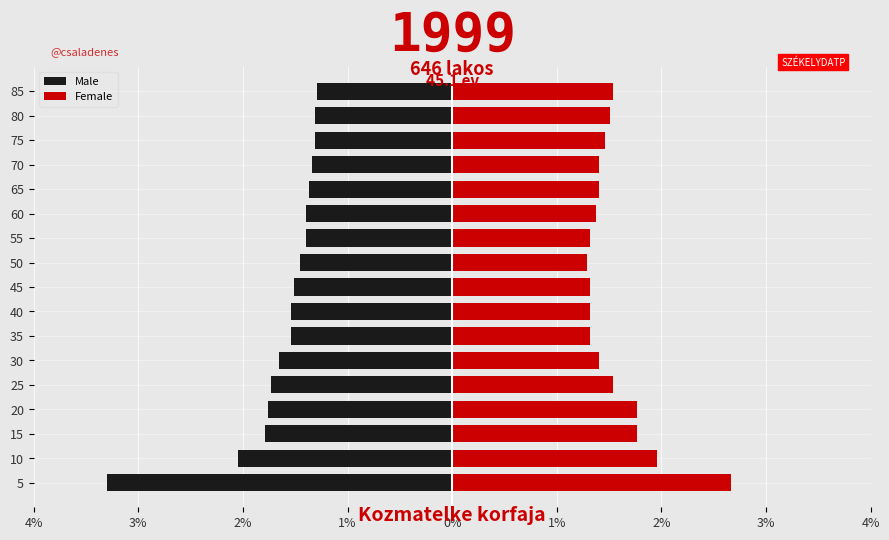

Count the number of data series in this chart.

2